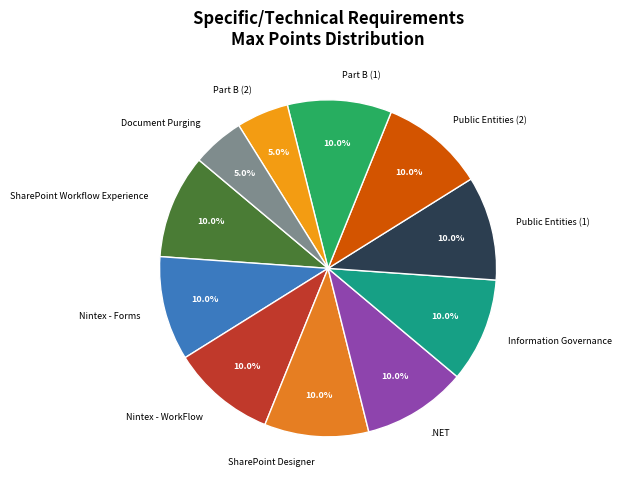

What is the ratio of the value at SharePoint Designer to the value at Public Entities (1)?

1.0